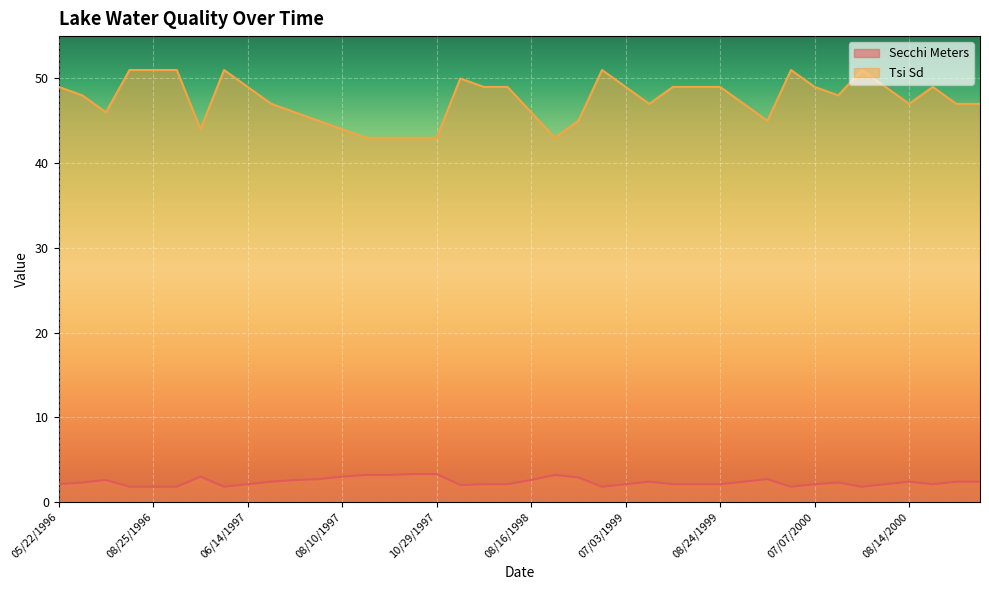

What is the label of the 32nd point from the right?

06/14/1997